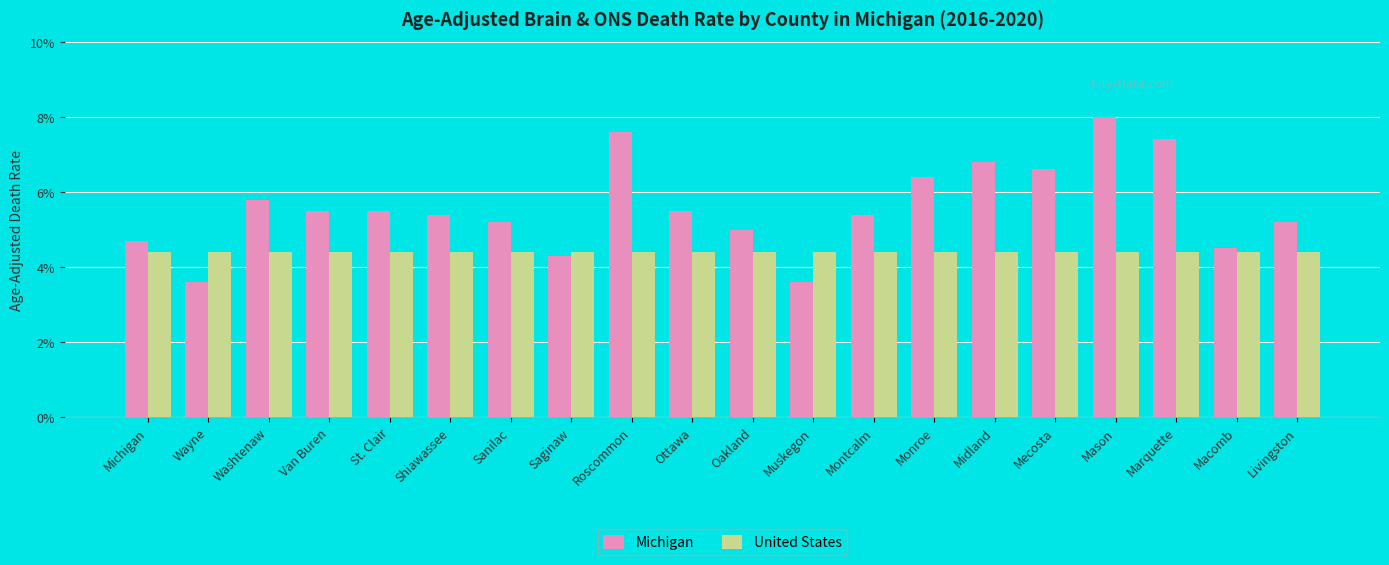

What is the total value across all series at Roscommon?

12.0